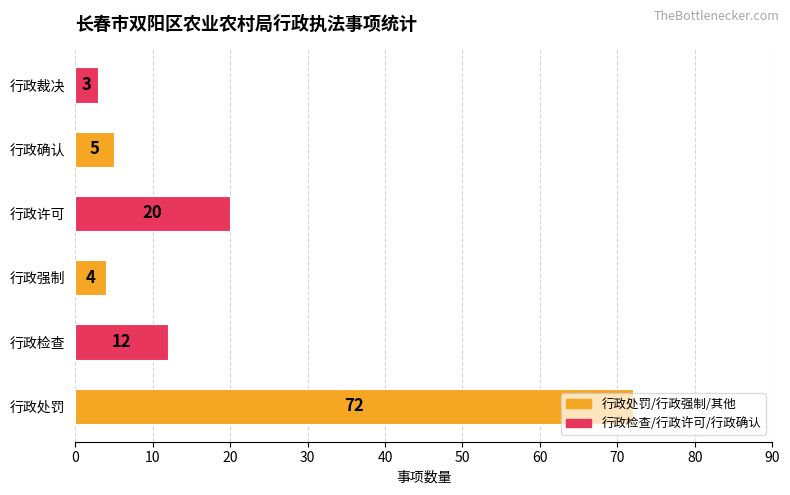

Between 行政强制 and 行政处罚, which is larger?

行政处罚